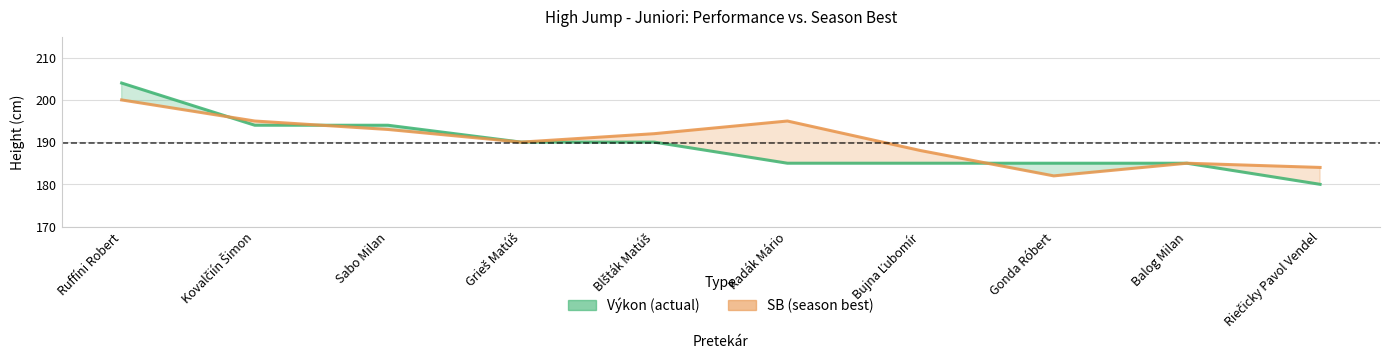

Which series has the widest spread of values?

Výkon